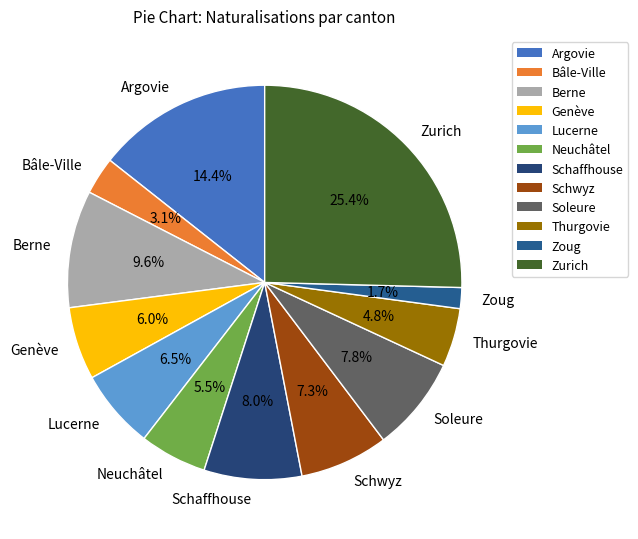

Approximately how many times larger is the value at Thurgovie compared to Zurich?

0.2